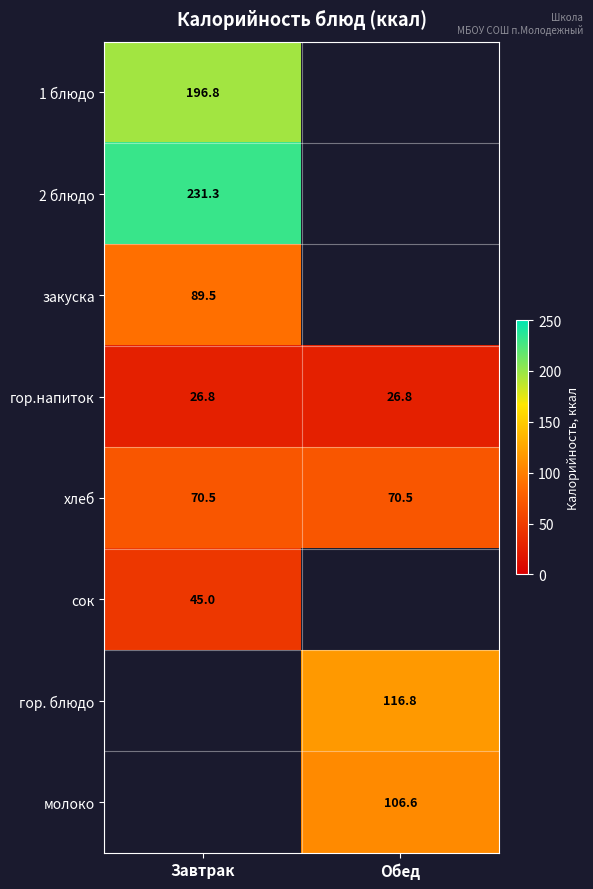

The value of молоко at Обед is 106.6. True or false?

True